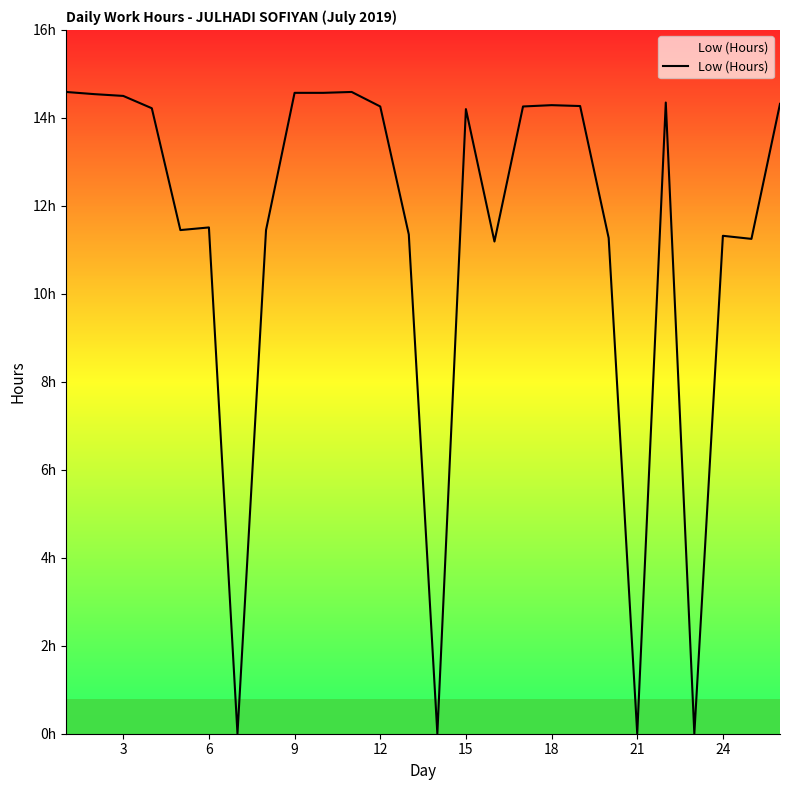

Does the chart have visible grid lines?

No